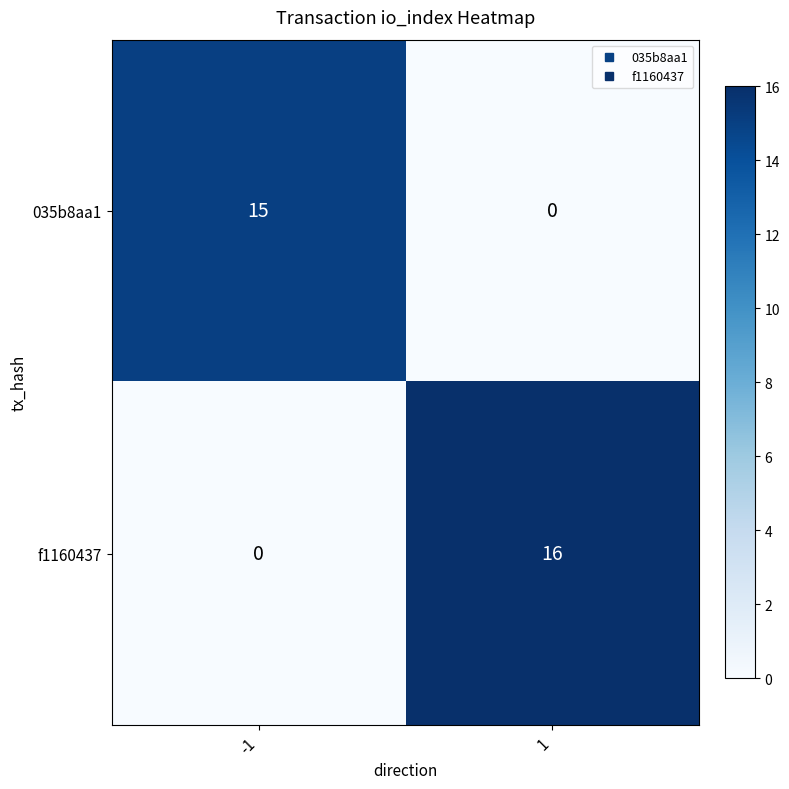

Count the number of categories in the chart.

2